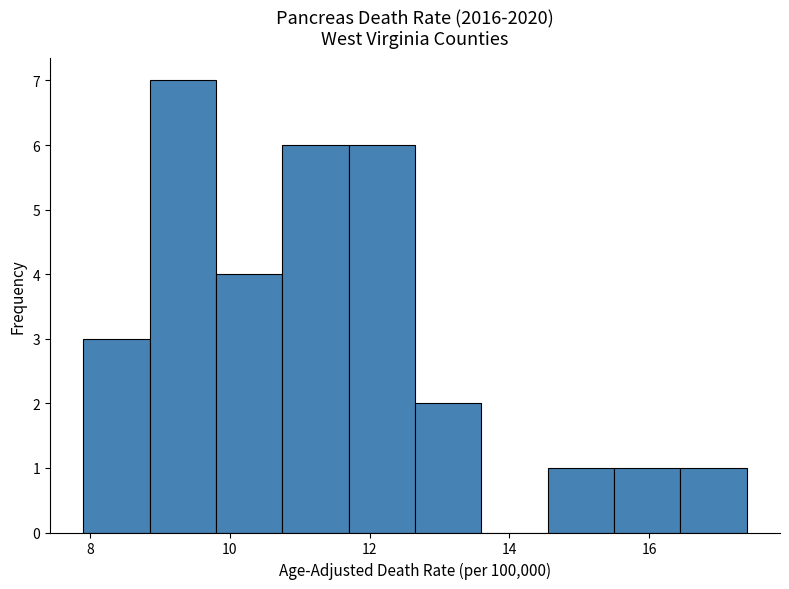

Reading left to right, transcribe this chart: for each bar, give the range it covers on the x-axis and its height. Neither the bar edges nor the heights are printed on the chart, so give them approximately, as read against the axes.

7.90 to 8.85: 3
8.85 to 9.80: 7
9.80 to 10.75: 4
10.75 to 11.70: 6
11.70 to 12.65: 6
12.65 to 13.60: 2
13.60 to 14.55: 0
14.55 to 15.50: 1
15.50 to 16.45: 1
16.45 to 17.40: 1